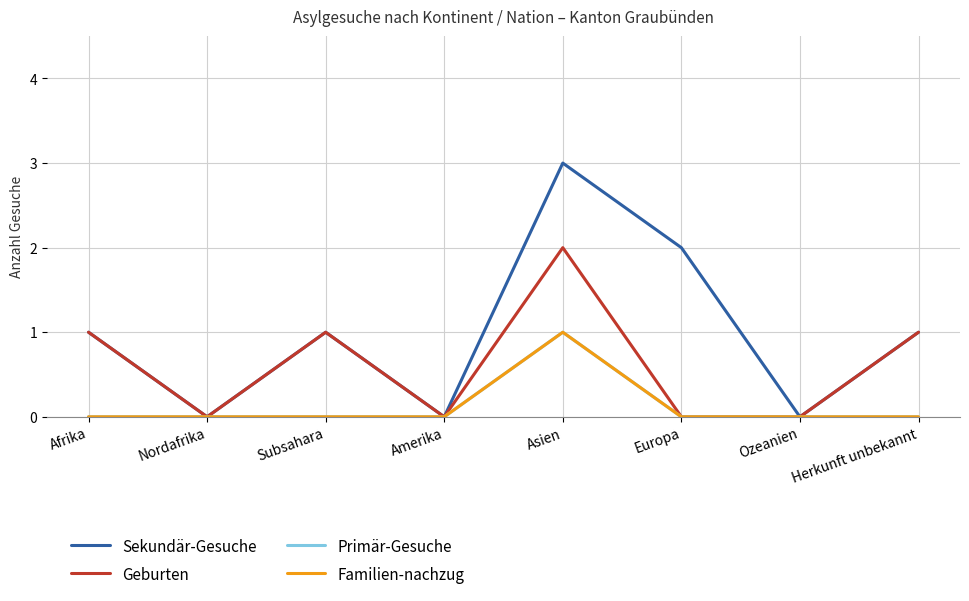

The Sekundär-Gesuche series shows 3 at Asien. True or false?

True